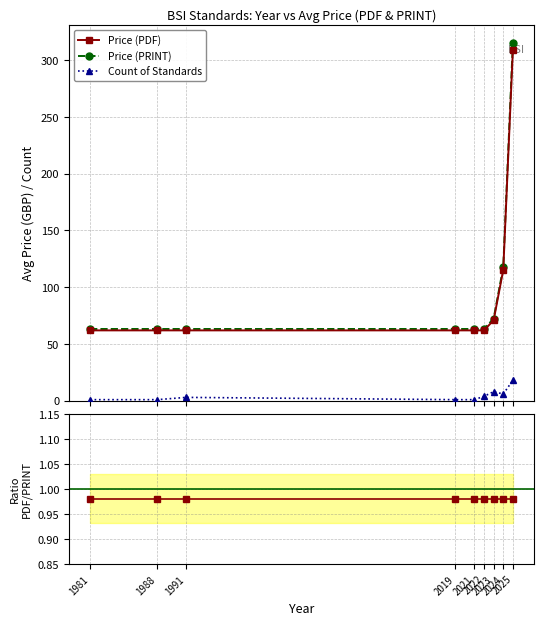

True or false: Price (PDF) has more than 1 interior local peaks.

False